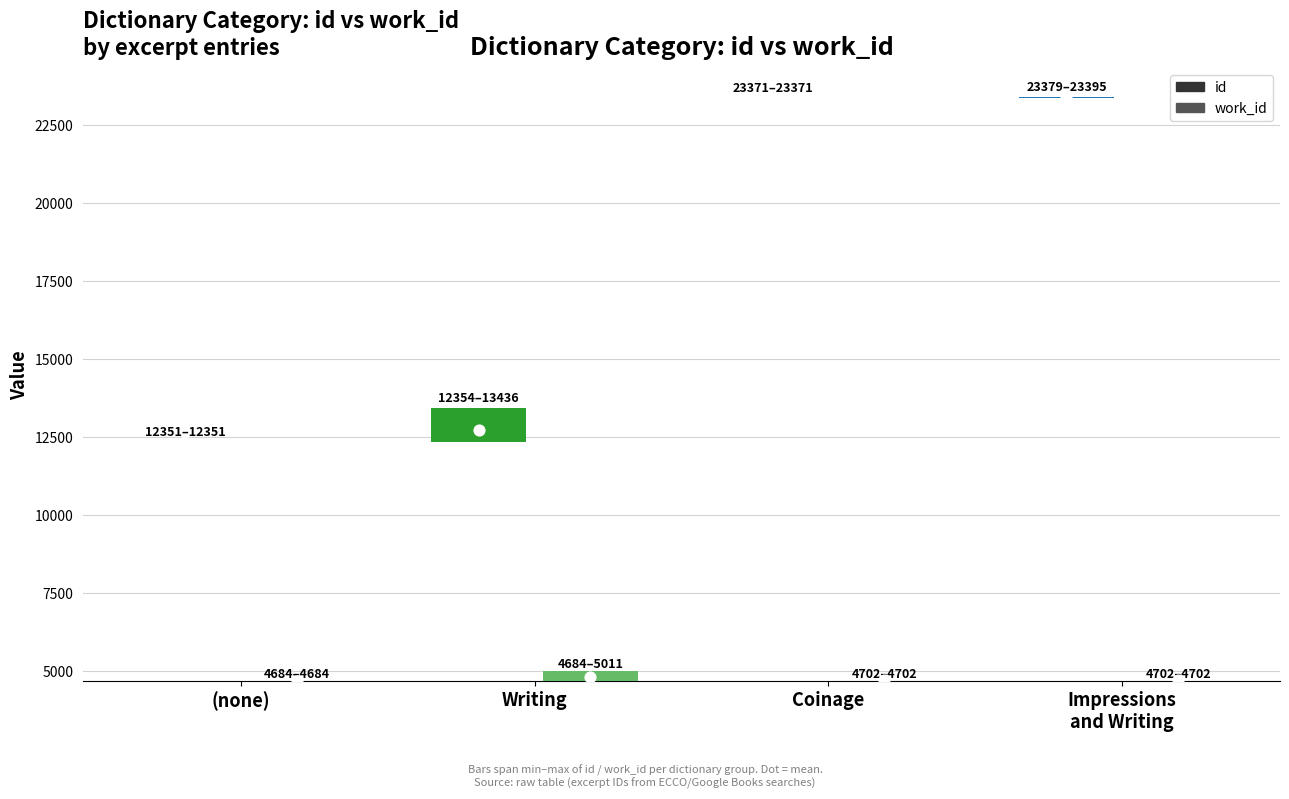

Is the value of work_id at (none) greater than the value of id at Writing?

No